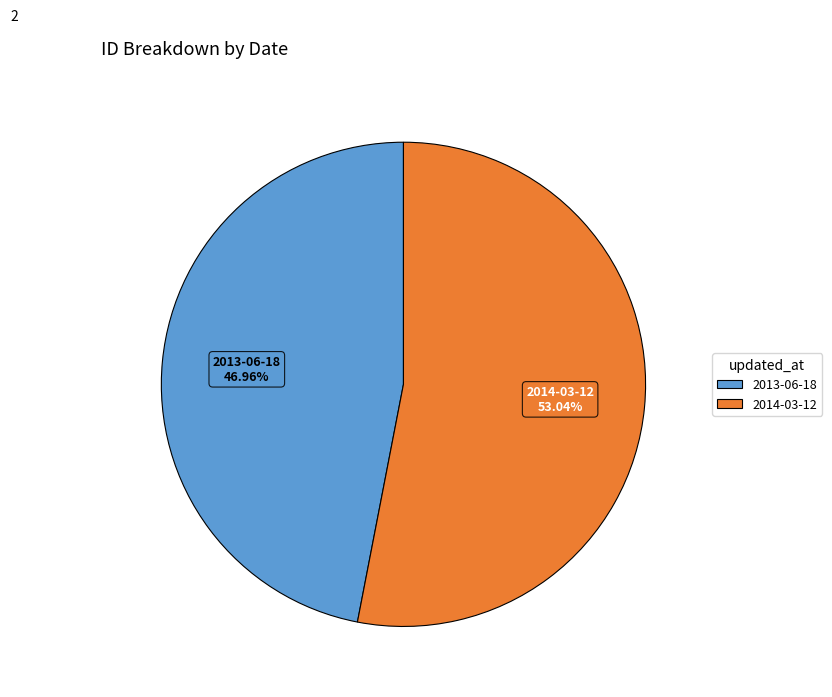

To the nearest percent, what is the difference between the largest and smallest slice percentages?

6%